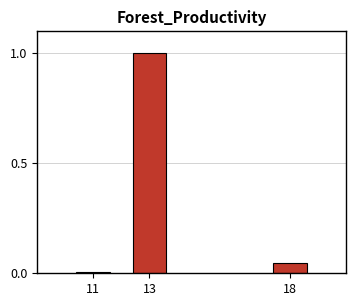

The chart shows a value of 0.0 at 11. True or false?

True